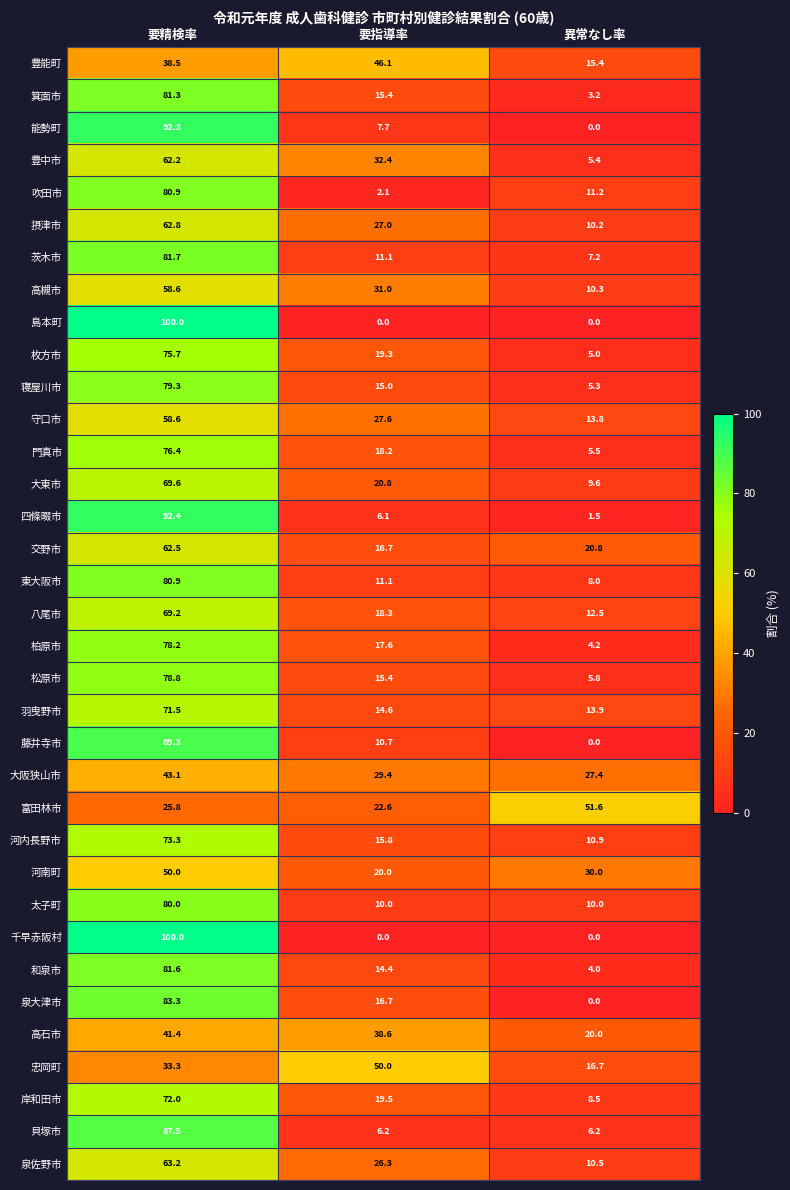

List the labels in order of 寝屋川市 value, largest first.

要精検率, 要指導率, 異常なし率